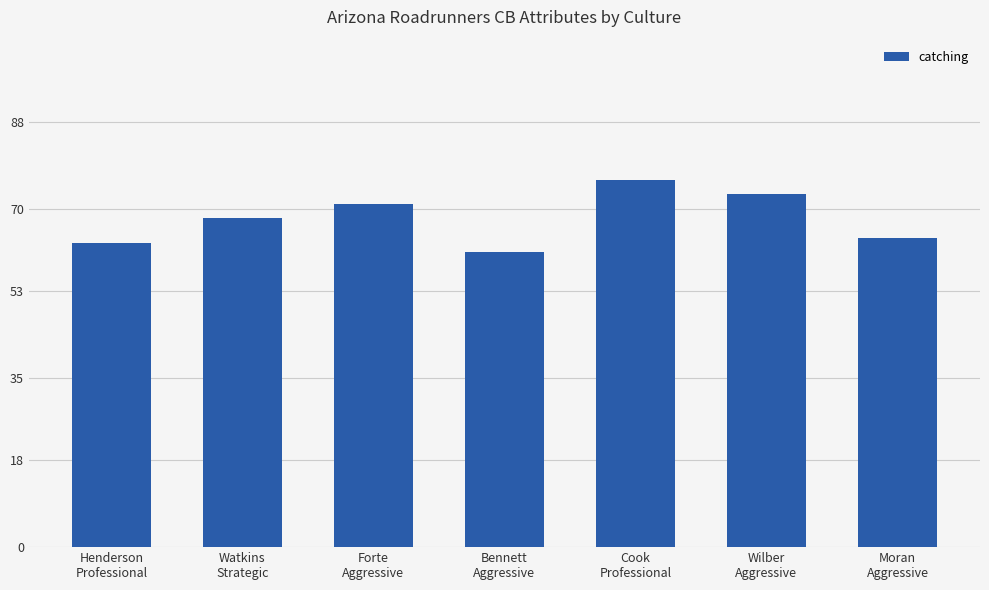

What is the average value?

68